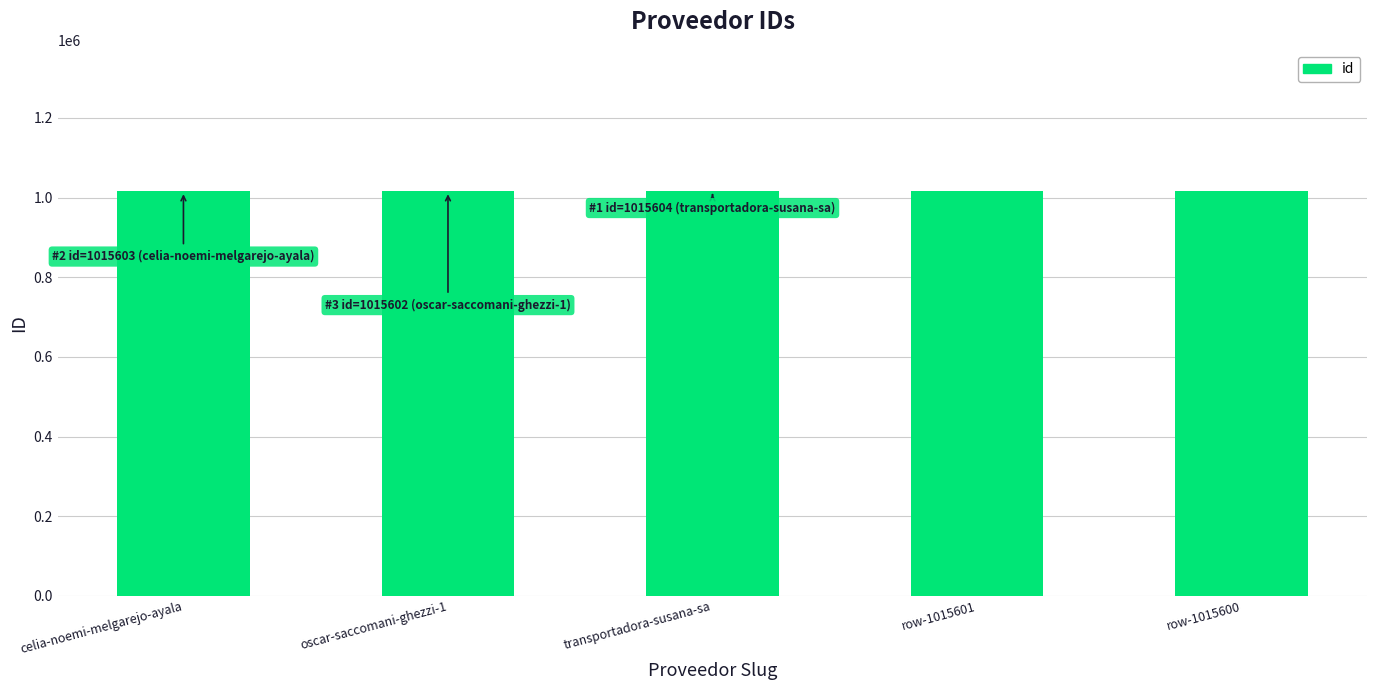

What is the label of the 5th bar from the right?

celia-noemi-melgarejo-ayala